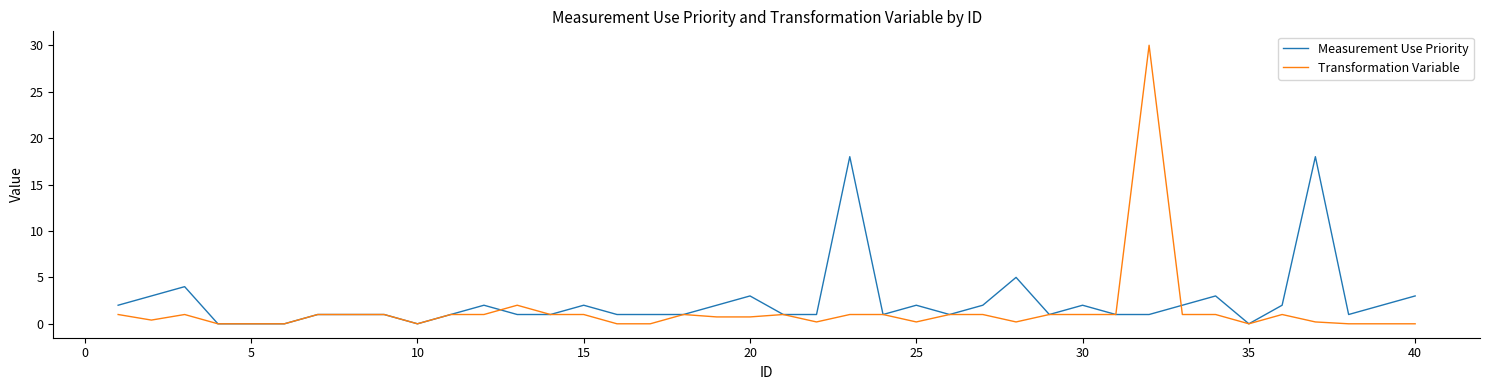

Rank the series by their maximum value, from lowest to highest.

Measurement Use Priority, Transformation Variable